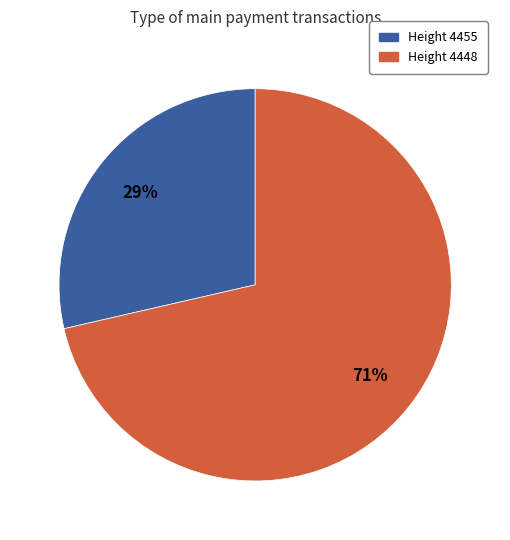

Which category accounts for the majority?

Height 4448